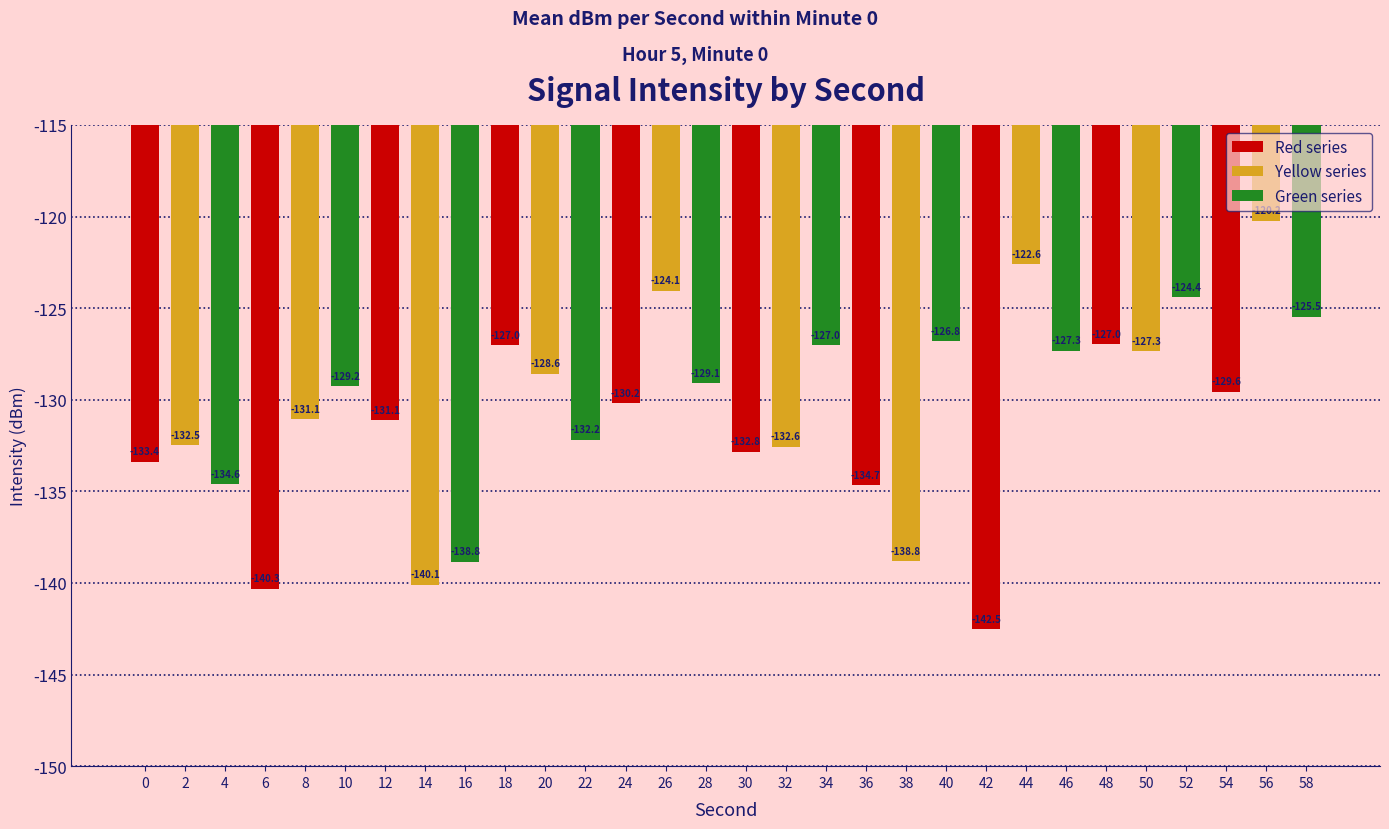

Which label corresponds to the largest value in the chart?

56